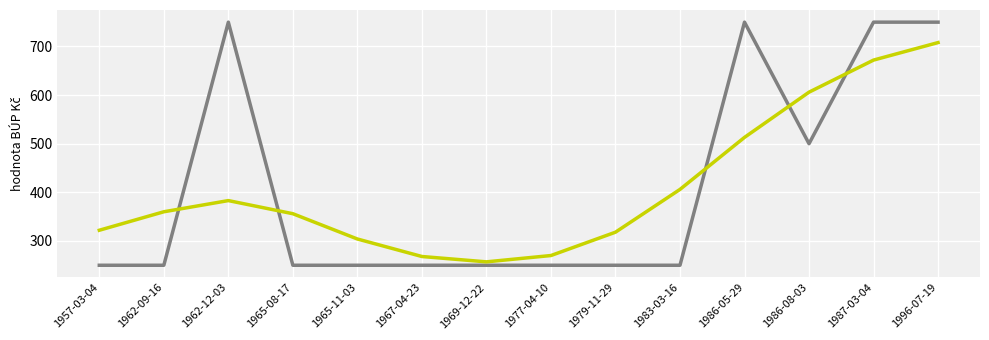

What is the total value across all series at 1979-11-29?

568